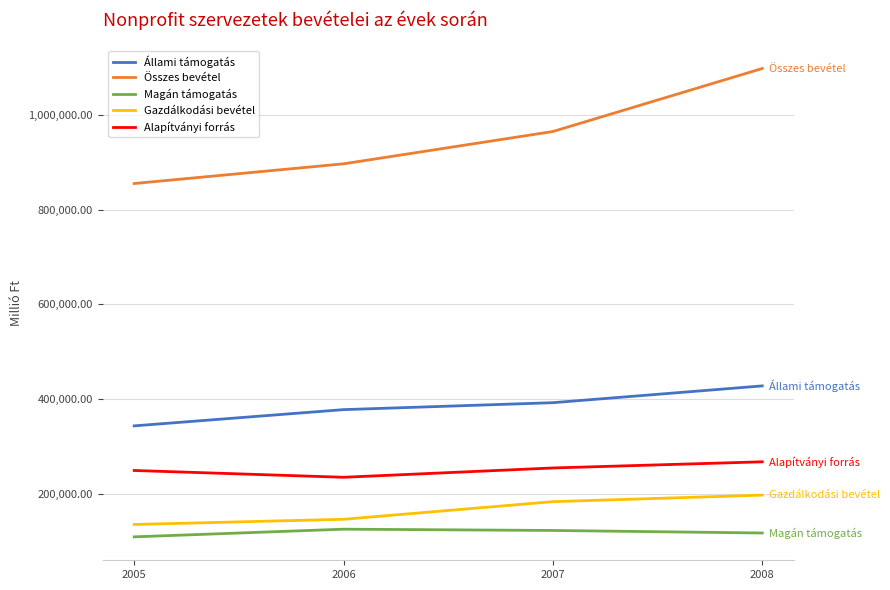

True or false: Összes bevétel and Alapítványi forrás intersect in this chart.

False